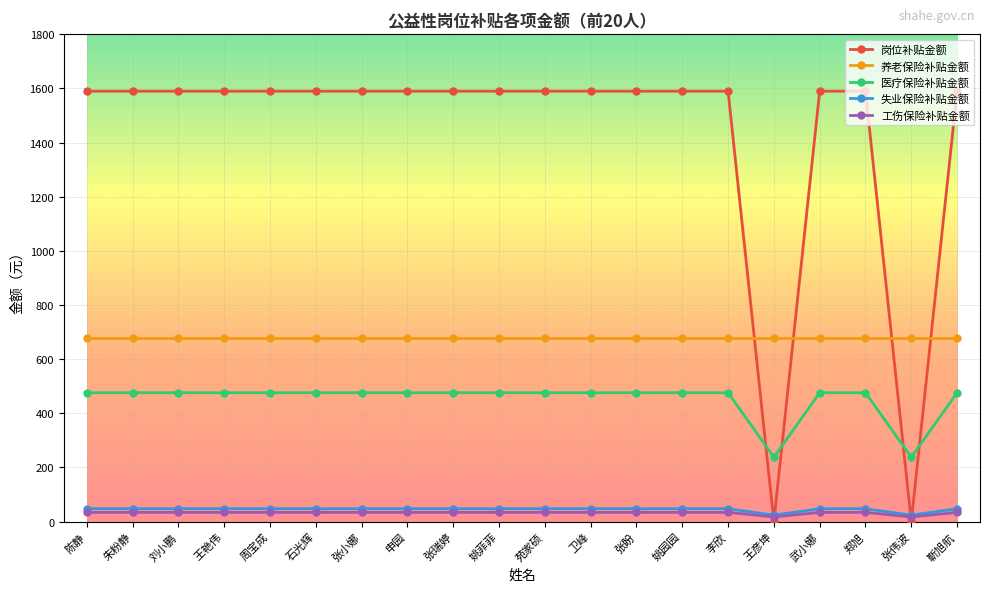

How many distinct data groups are displayed?

5